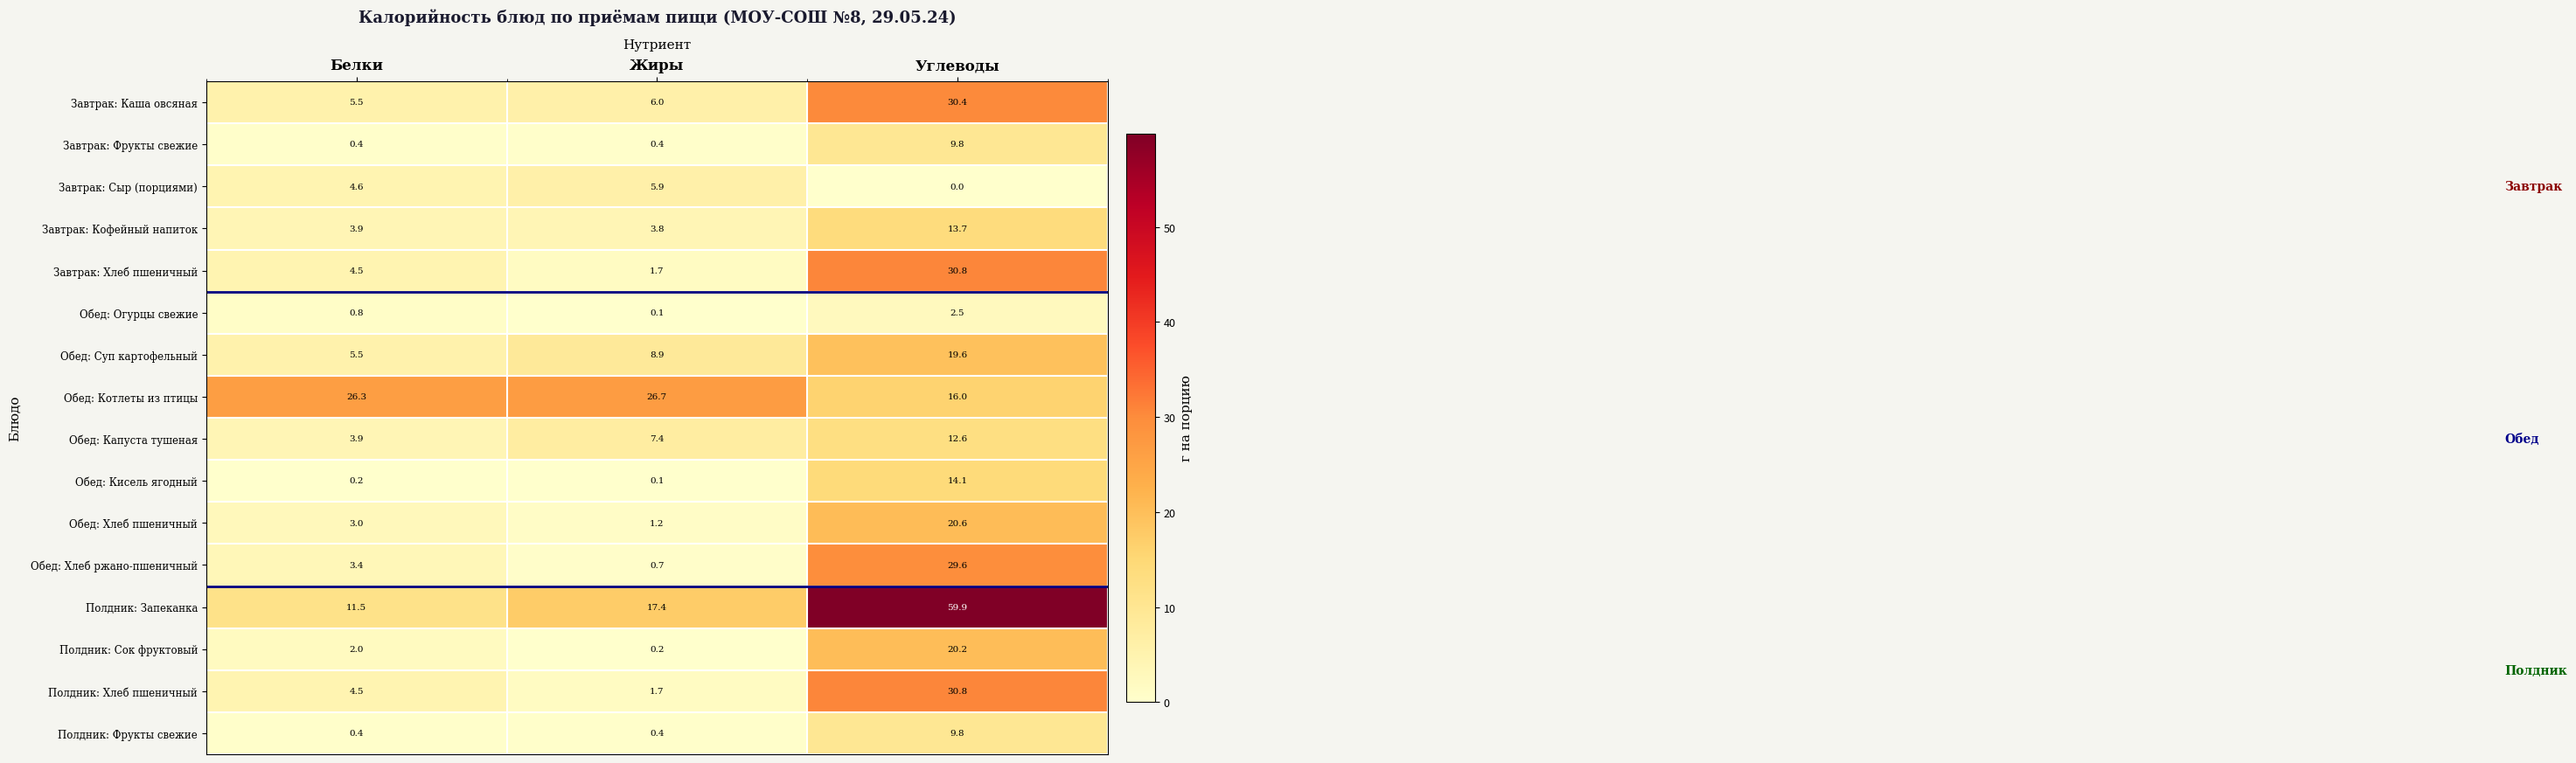

List the labels in order of Полдник: Сок фруктовый value, smallest first.

Жиры, Белки, Углеводы